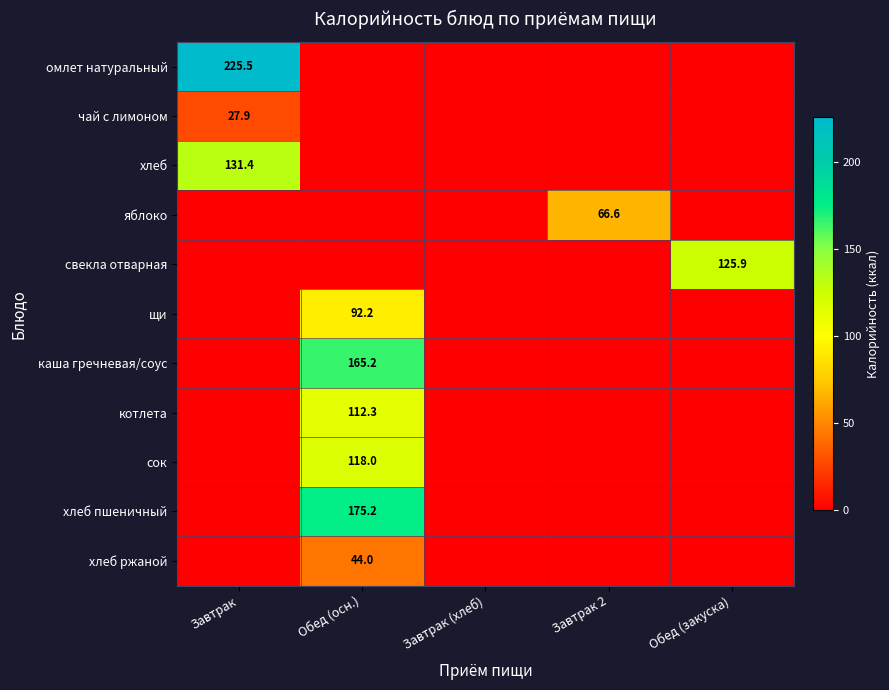

Is it true that чай с лимоном equals 10.2 at Завтрак?

False